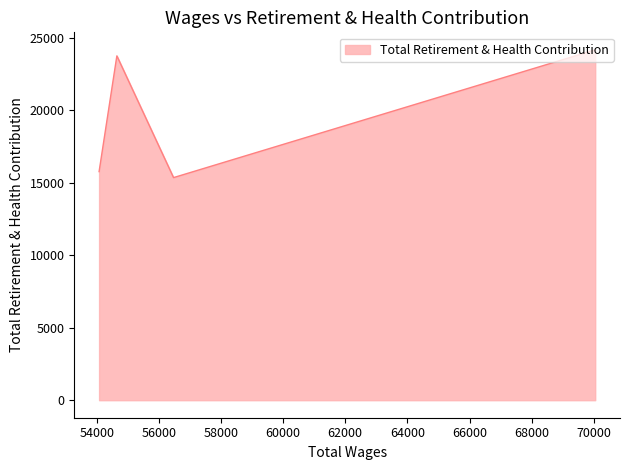

Approximately how many times larger is the value at 70044.0 compared to 54078.0?

1.5